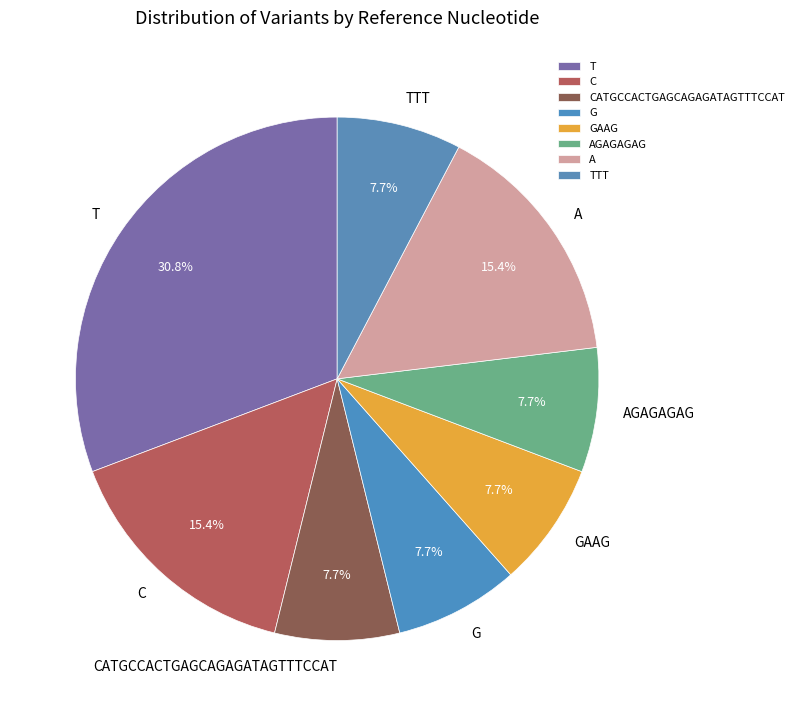

Does A represent more than half of the total?

No